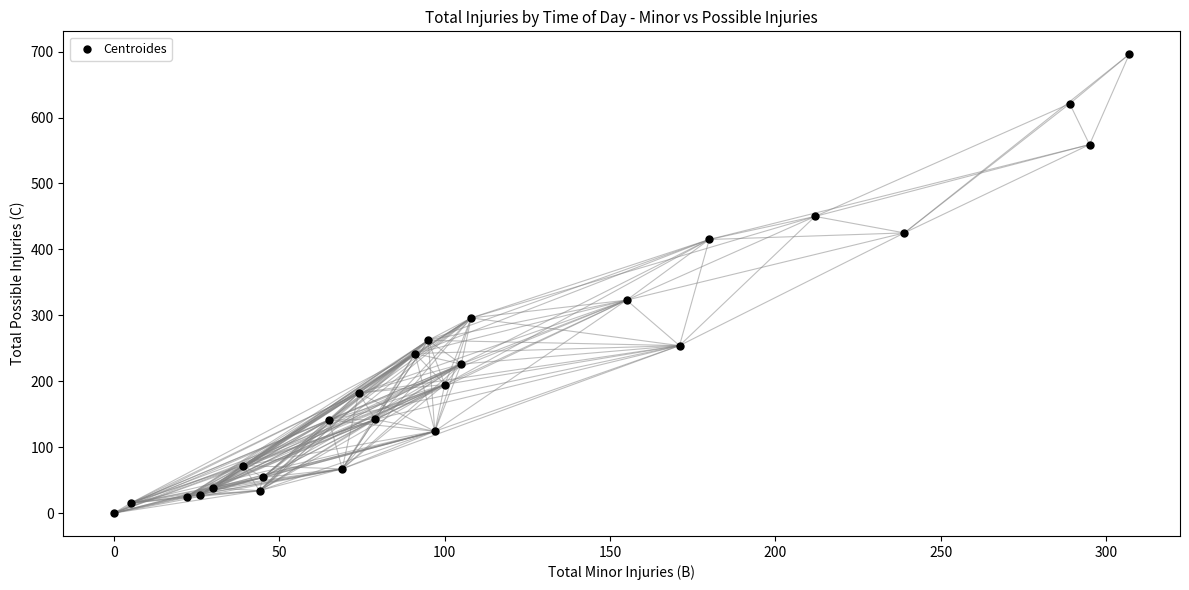

What Y value in the scatter plot is closest to 348?

323